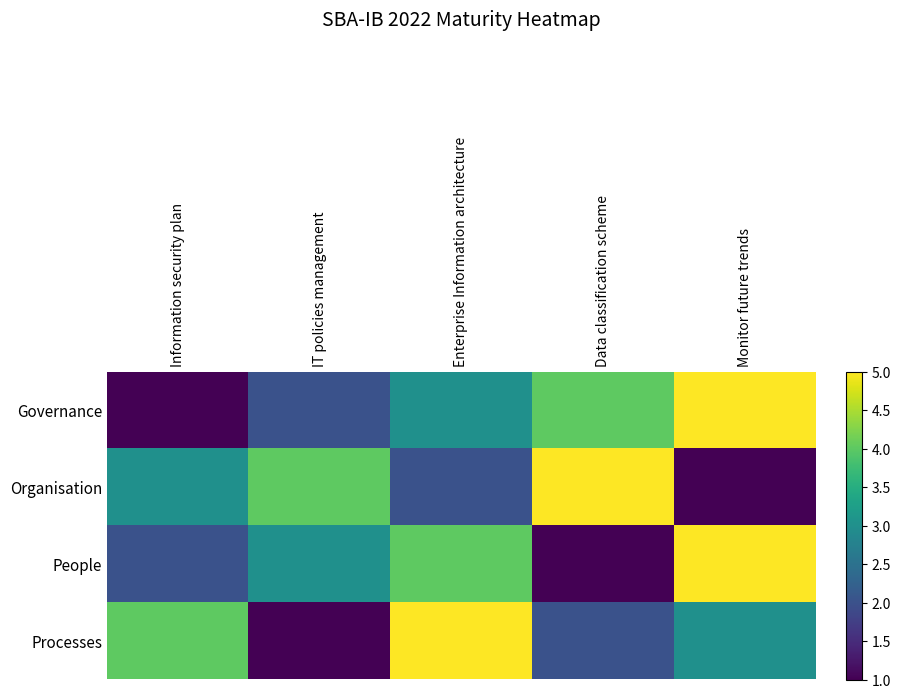

Reading right to left, what are all the values shown in this chart?

Governance: Monitor future trends=5	Data classification scheme=4	Enterprise Information architecture=3	IT policies management=2	Information security plan=1
Organisation: Monitor future trends=1	Data classification scheme=5	Enterprise Information architecture=2	IT policies management=4	Information security plan=3
People: Monitor future trends=5	Data classification scheme=1	Enterprise Information architecture=4	IT policies management=3	Information security plan=2
Processes: Monitor future trends=3	Data classification scheme=2	Enterprise Information architecture=5	IT policies management=1	Information security plan=4